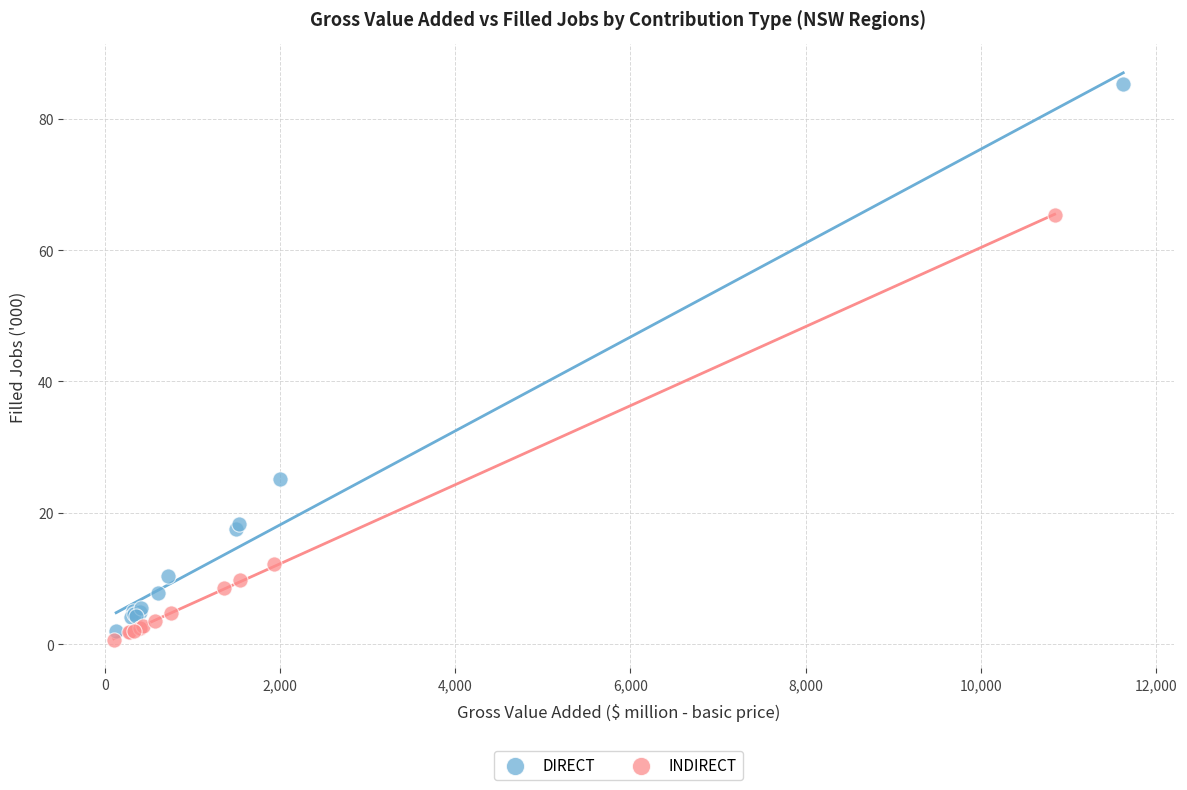

What are all the series names shown in the legend?

DIRECT, INDIRECT